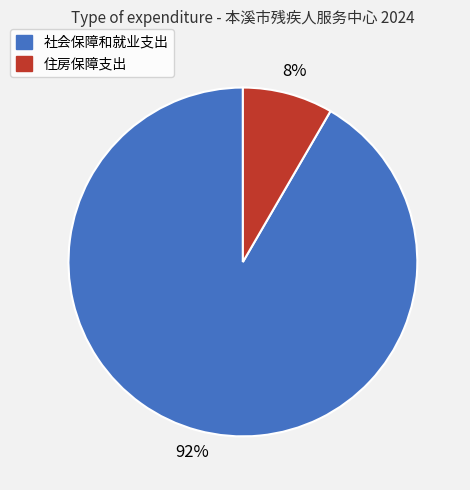

Which category has the biggest portion of the pie?

社会保障和就业支出